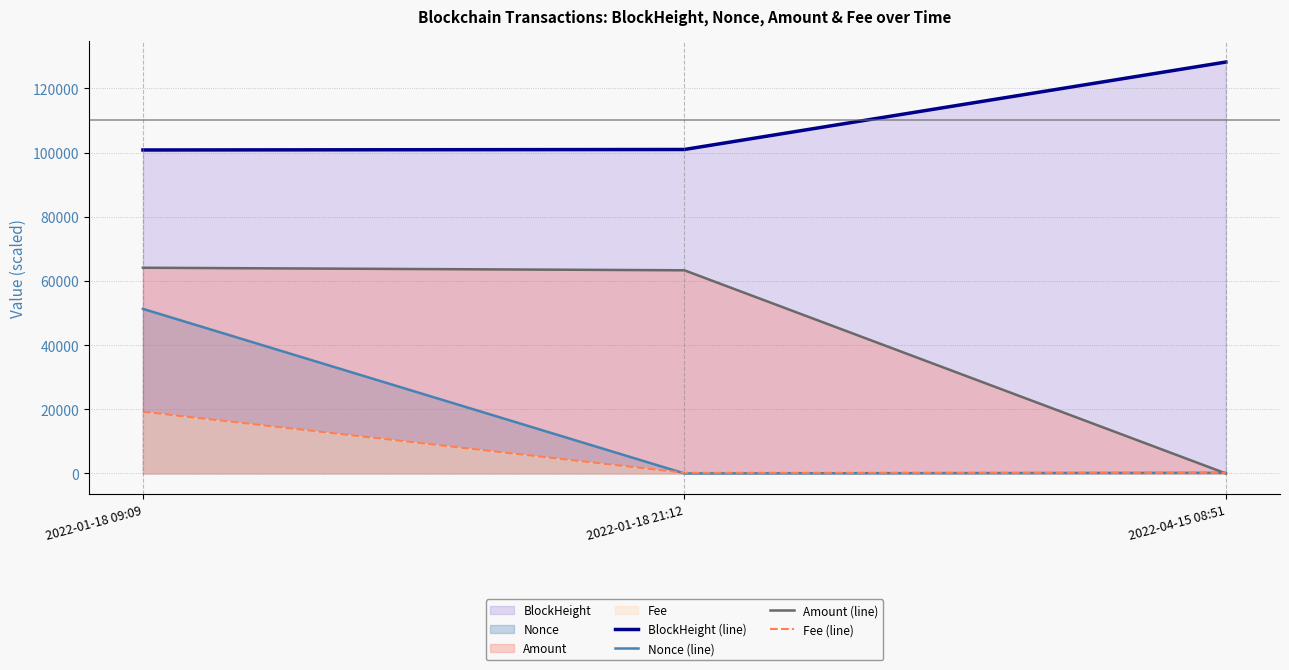

The Nonce (line) series shows 91856.2 at 2022-01-18 09:09. True or false?

False